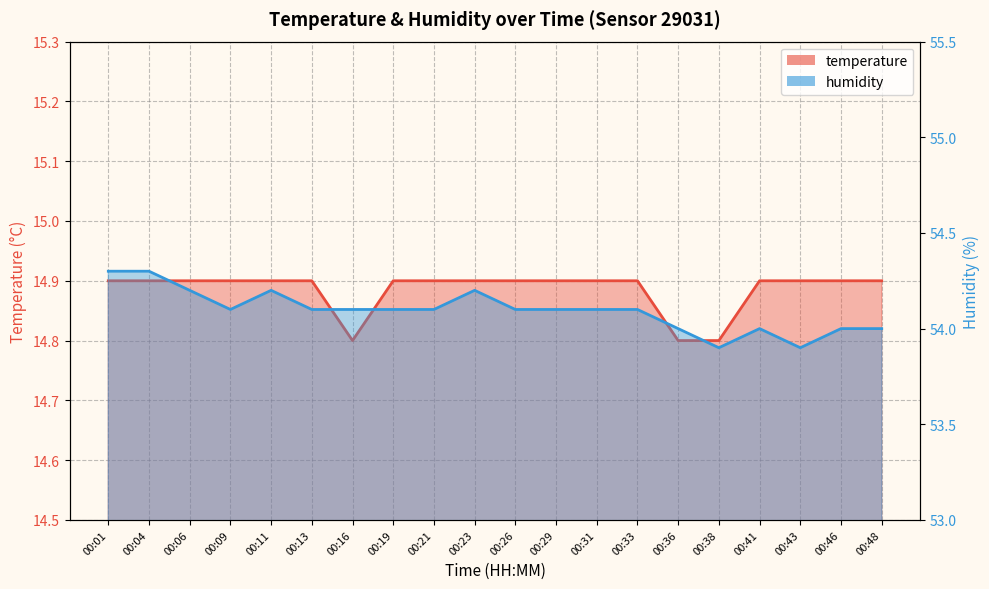

How many interior local valleys does the temperature series have?

1